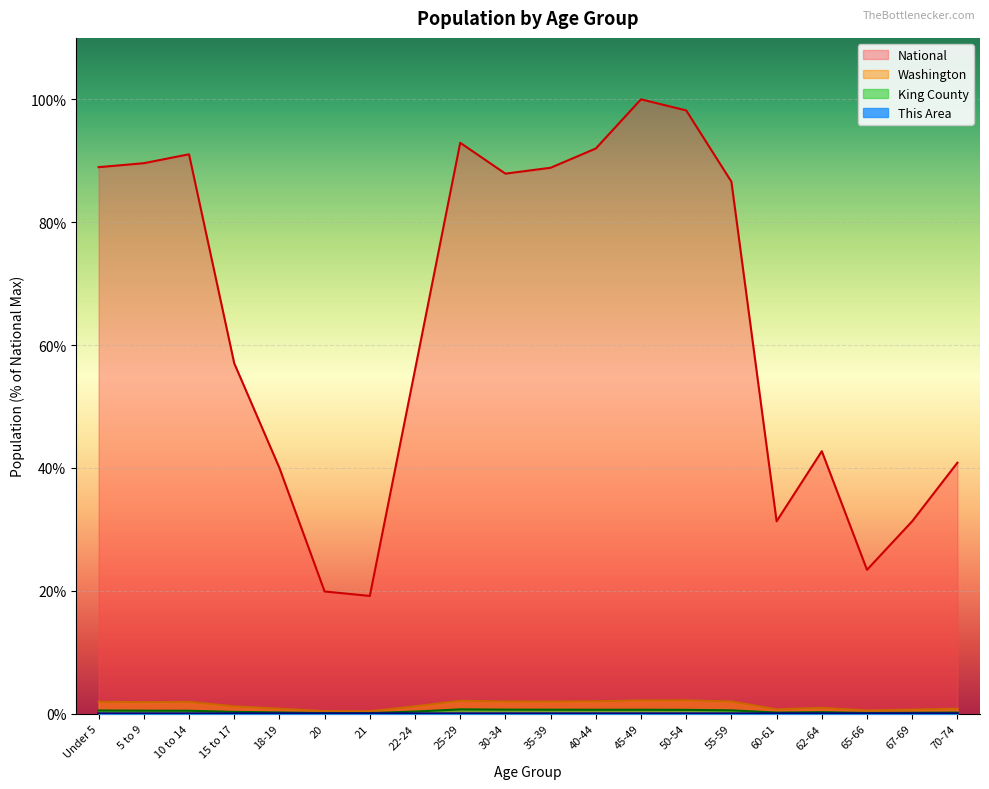

At how many categories does at least one series exceed 84?

10